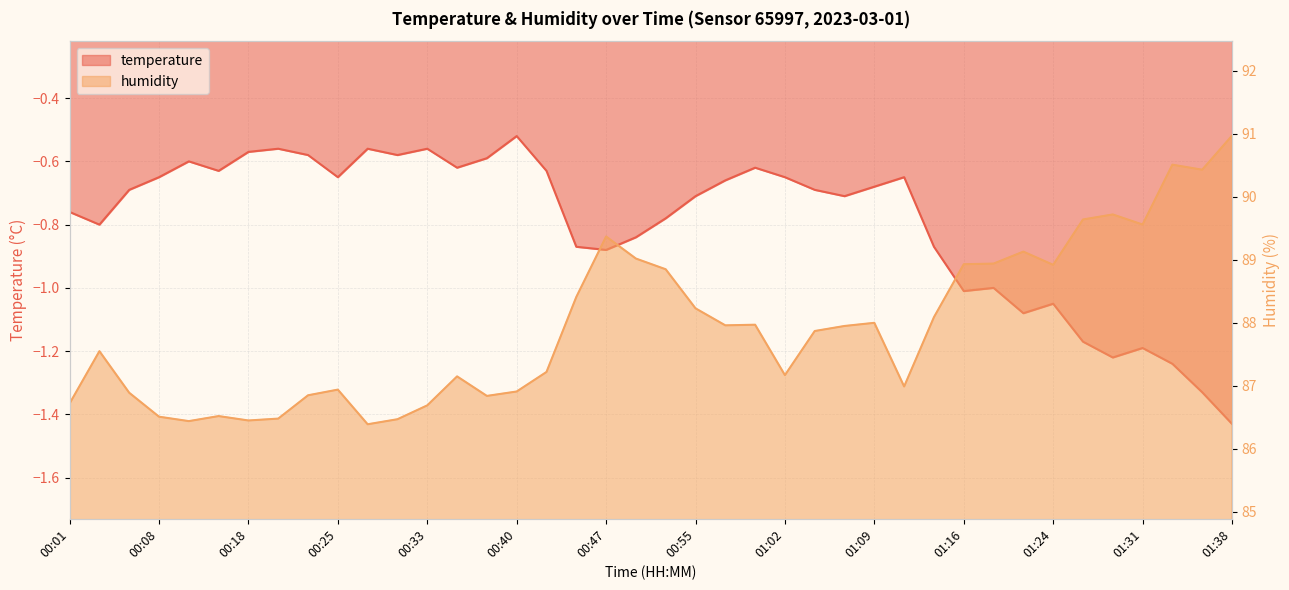

At 00:30, list the series in order from largest to smallest.

humidity, temperature